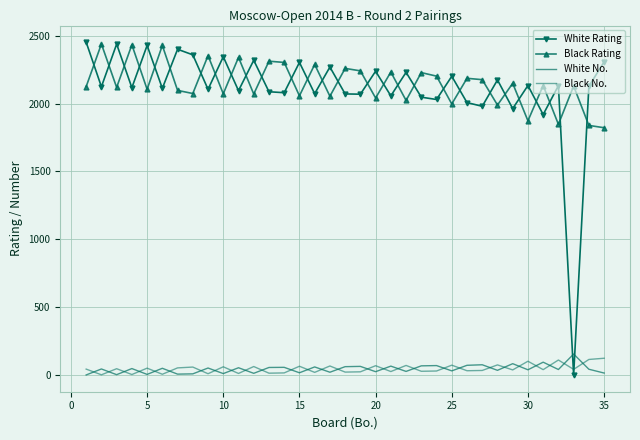

How many values in White Rating are above zero?

34